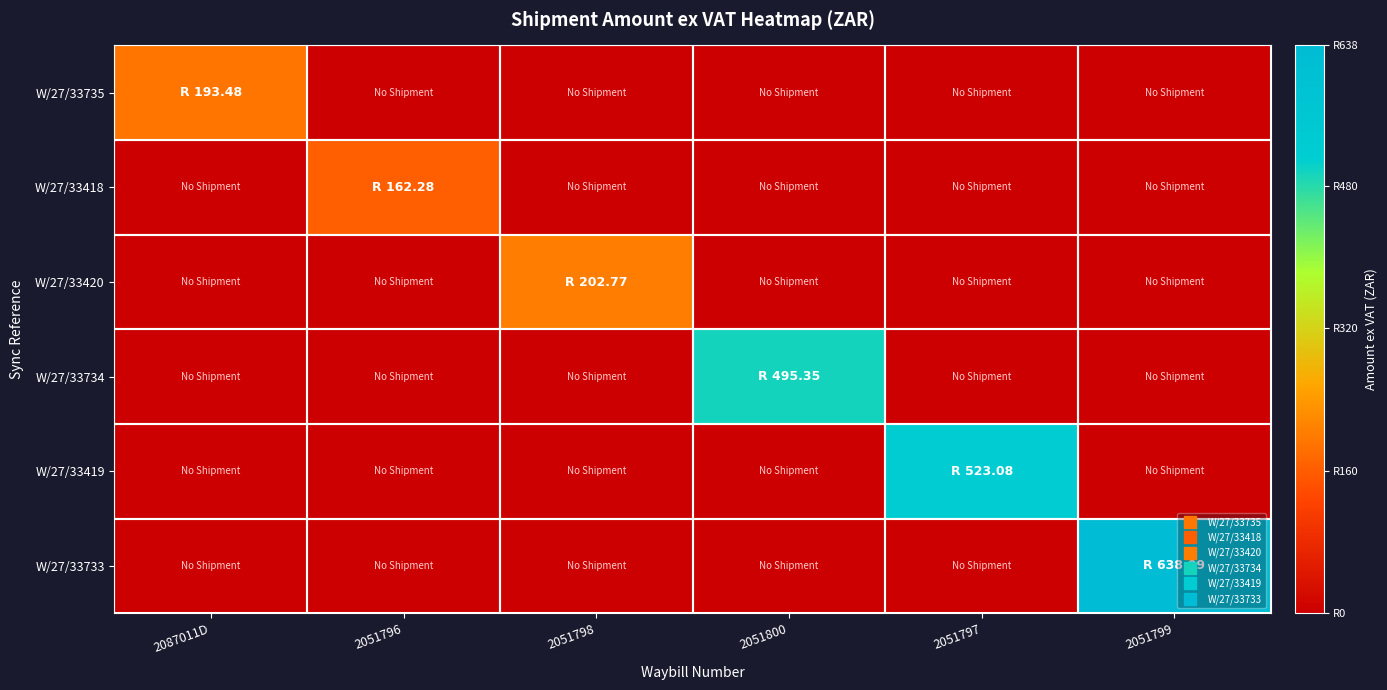

At which category is the sum across all series the highest?

2051799